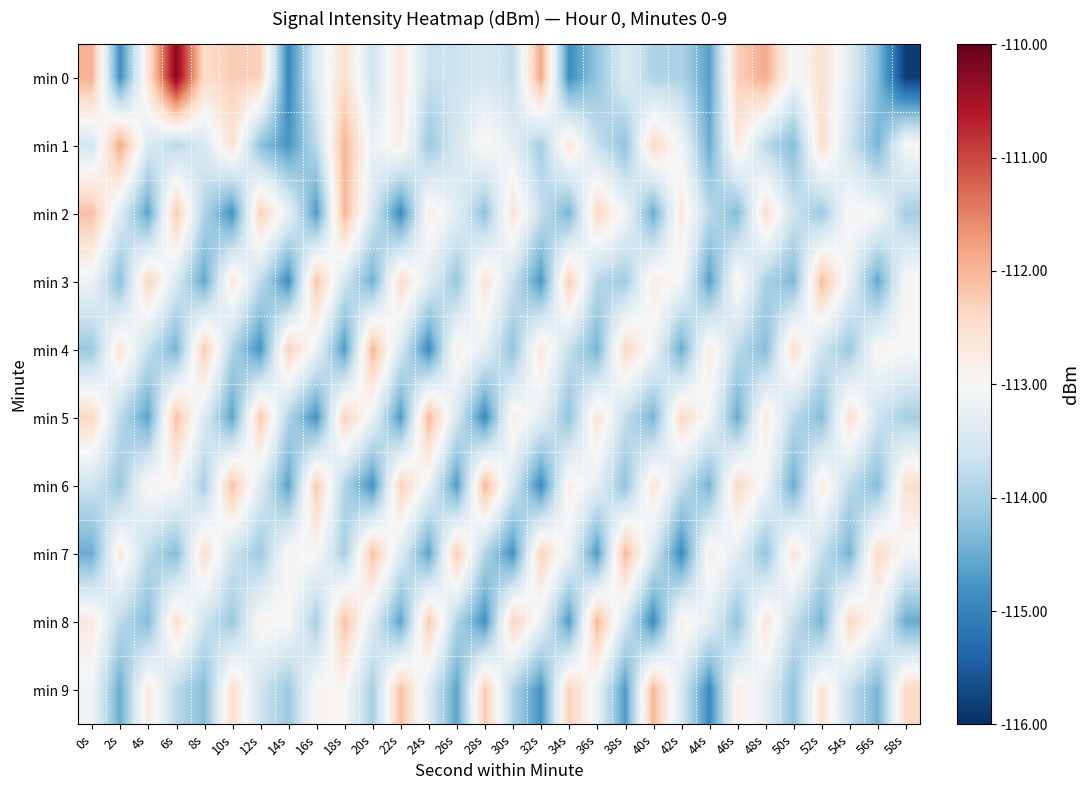

How many distinct data groups are displayed?

10